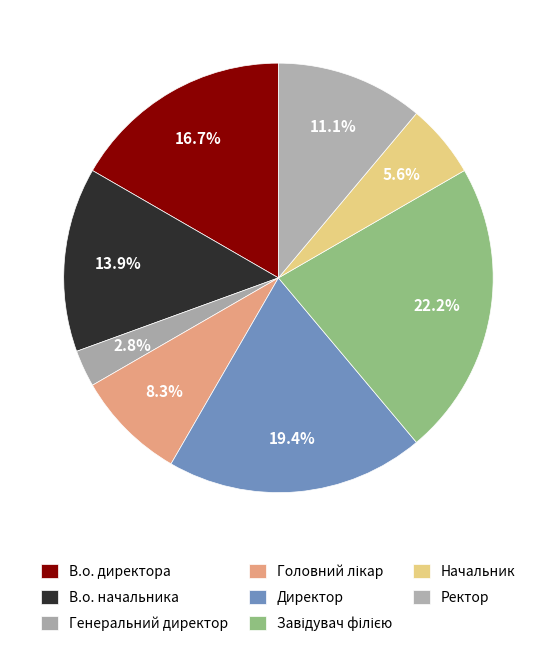

How many slices are in this pie chart?

8